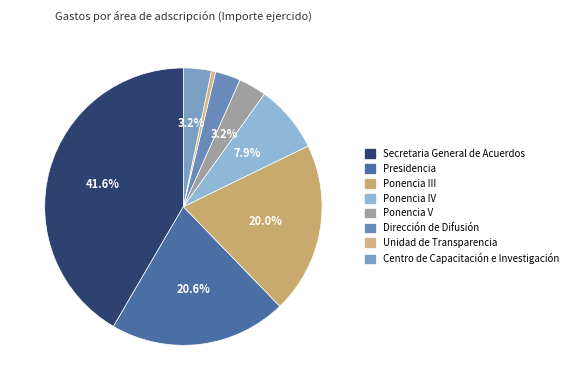

What is the total percentage of Secretaria General de Acuerdos and Ponencia V?

44.8%